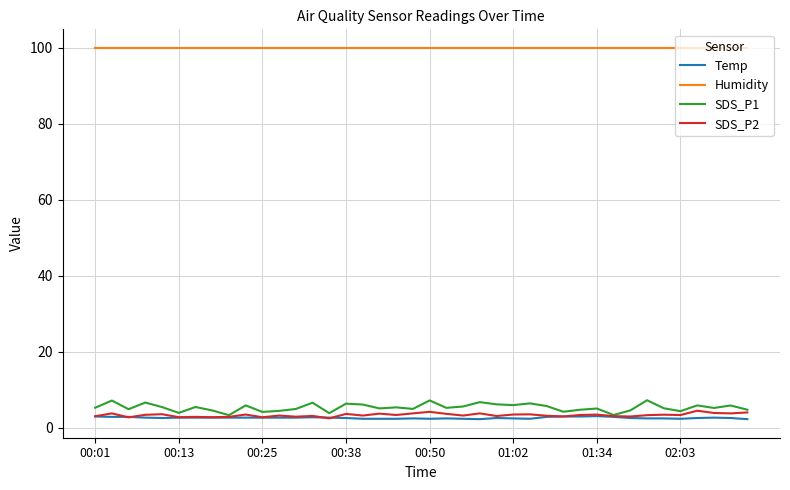

Which series has the largest total across all categories?

Humidity